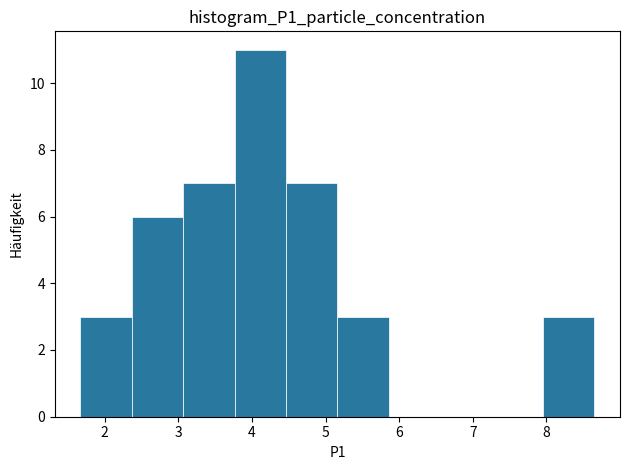

How tall is the bar that spans 2.4 to 3.1 on the x-axis? Neither the bar edges nor the heights are printed on the chart, so give them approximately, as read against the axes.

6